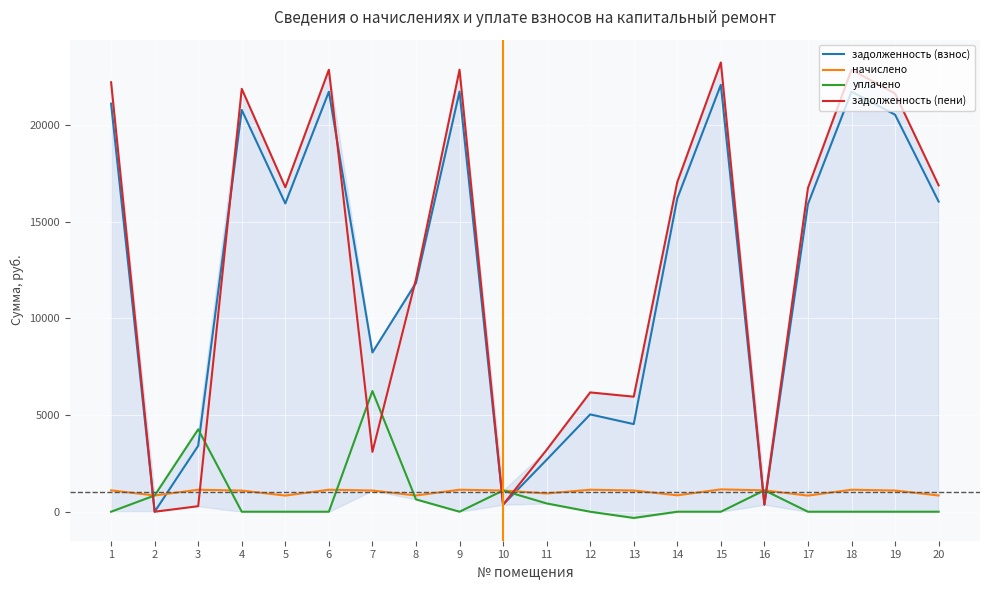

How many categories are shown in the chart?

20